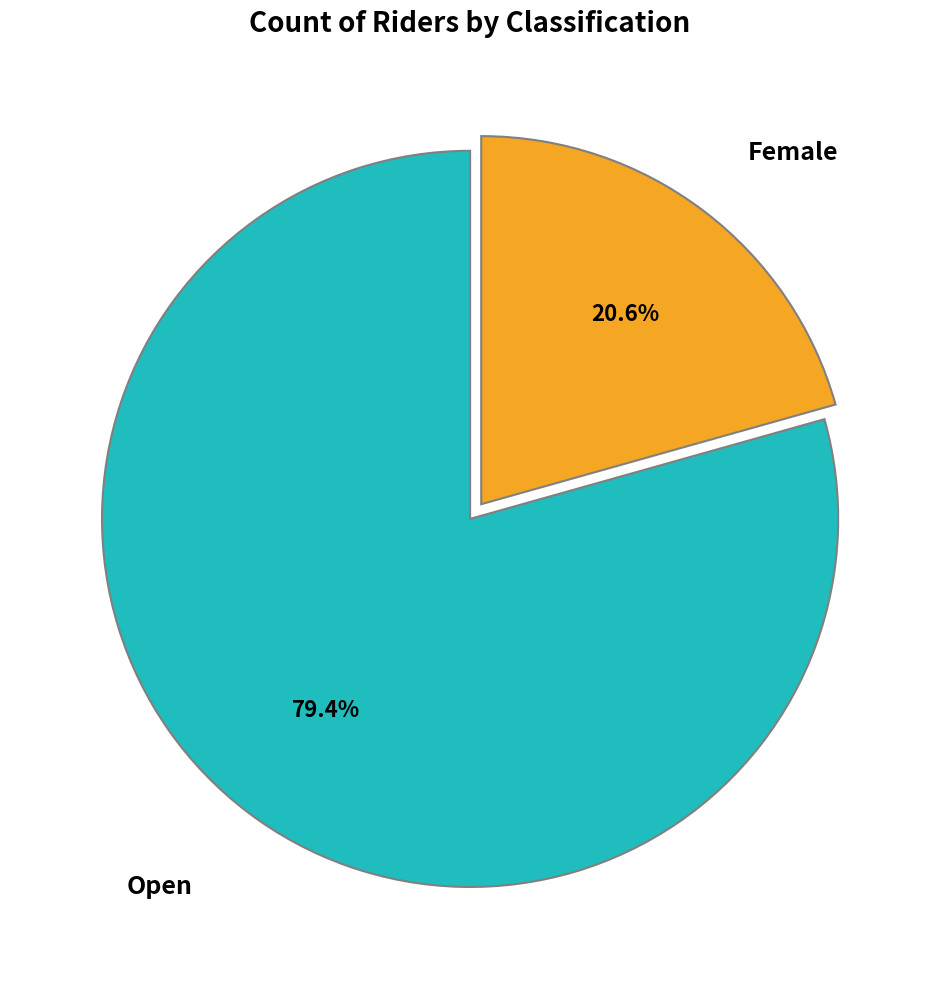

To the nearest percent, what is the difference between the largest and smallest slice percentages?

59%